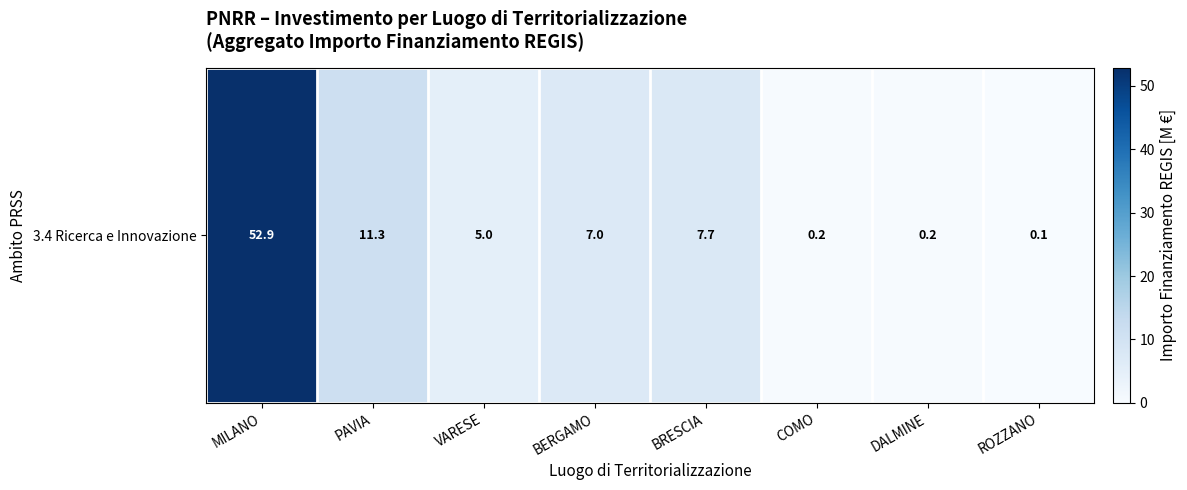

List the labels in order of value, smallest first.

ROZZANO, COMO, DALMINE, VARESE, BERGAMO, BRESCIA, PAVIA, MILANO